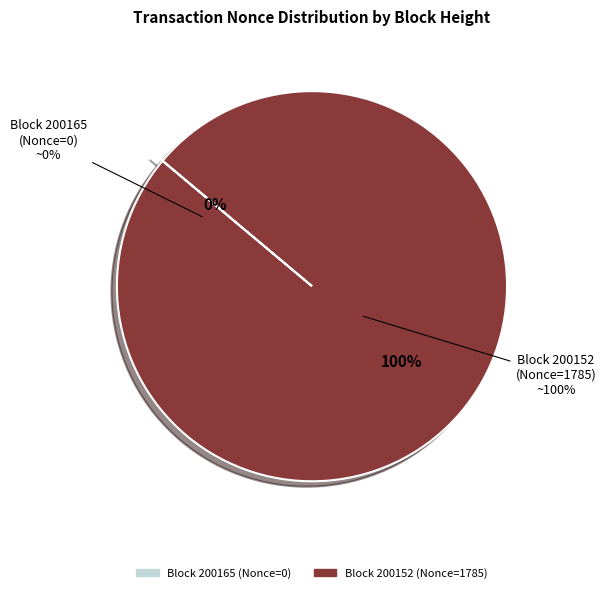

To the nearest percent, what percentage of the pie is 200152?

100%